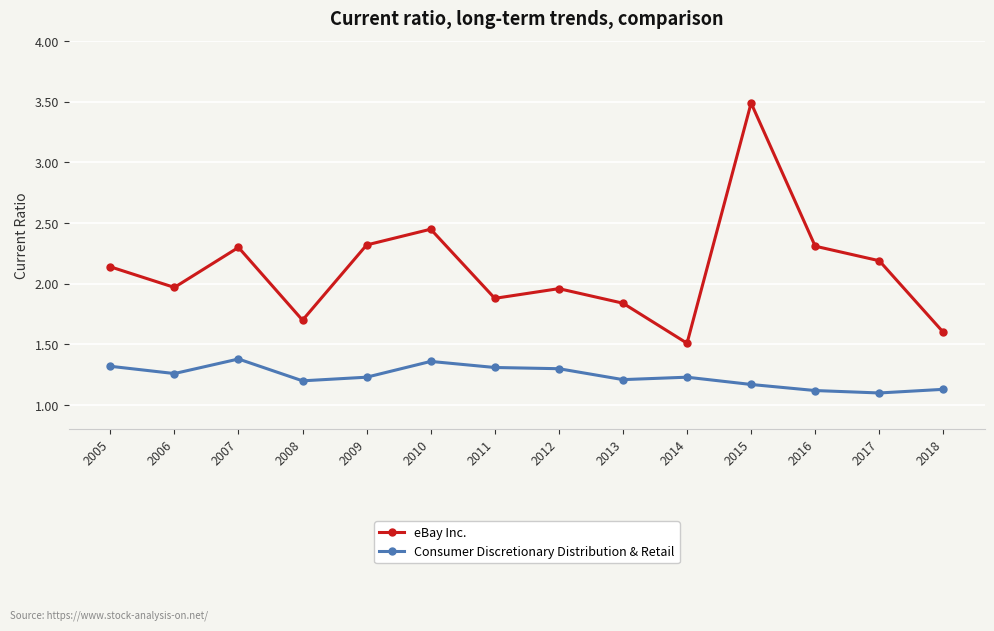

True or false: Consumer Discretionary Distribution & Retail and eBay Inc. intersect in this chart.

False